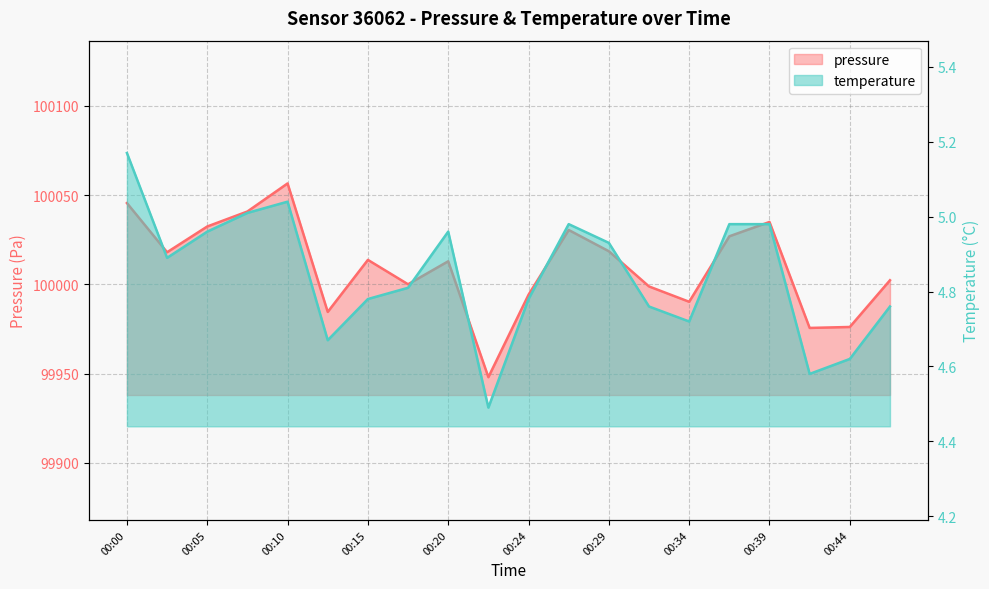

How many lines are shown in the chart?

2